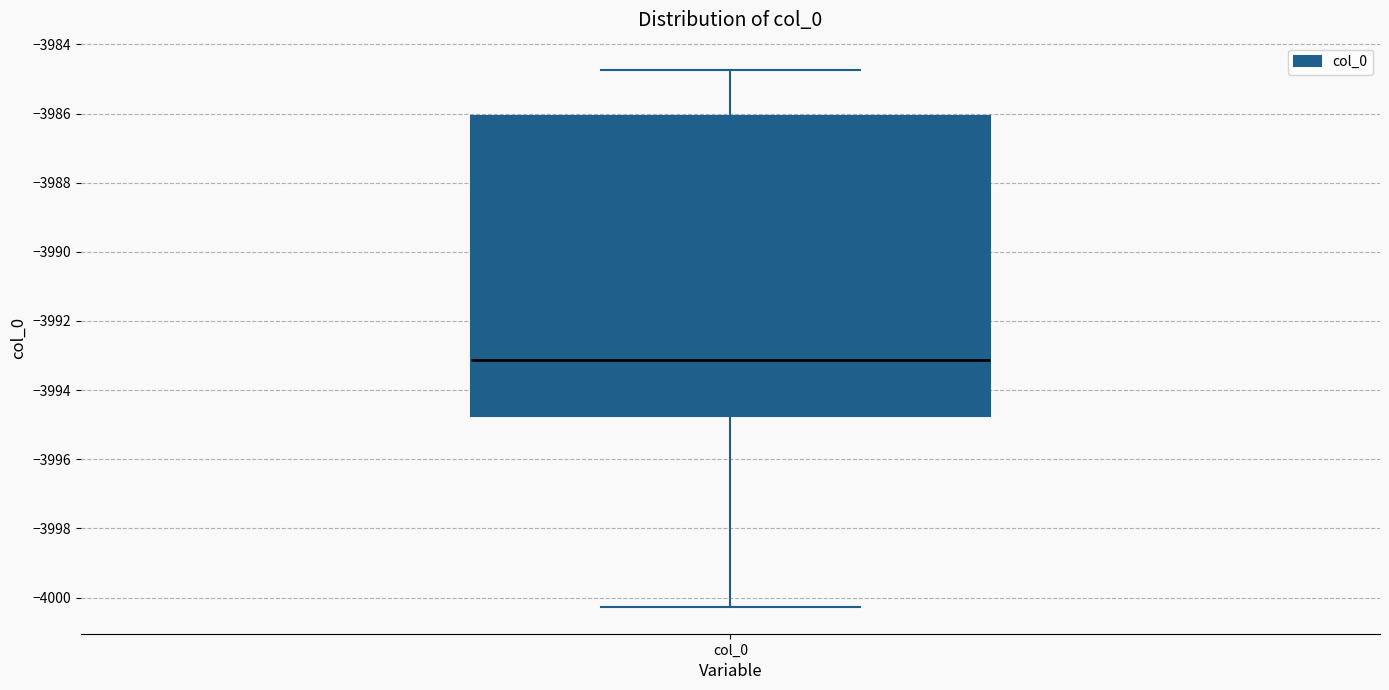

Transcribe this box plot: give where the median line is, the range the box spans, and where the two whiskers end, as read against the y-axis. The values are not printed on the chart, so give them approximately, as read against the axis.

median -3993.2, box -3994.8 to -3986.0, whiskers -4000.2 to -3984.8